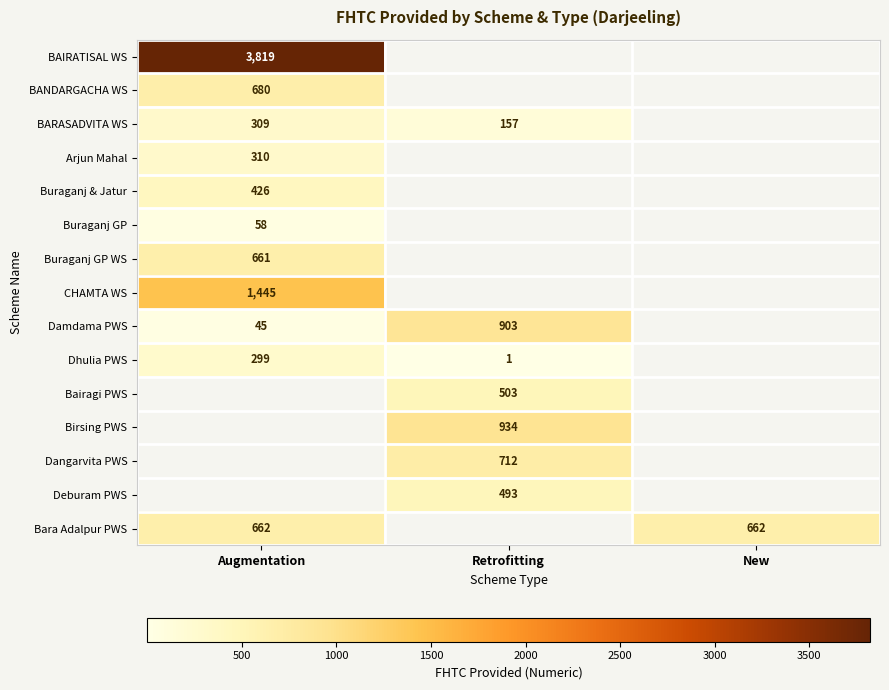

Is it true that Birsing PWS equals 934 at Retrofitting?

True